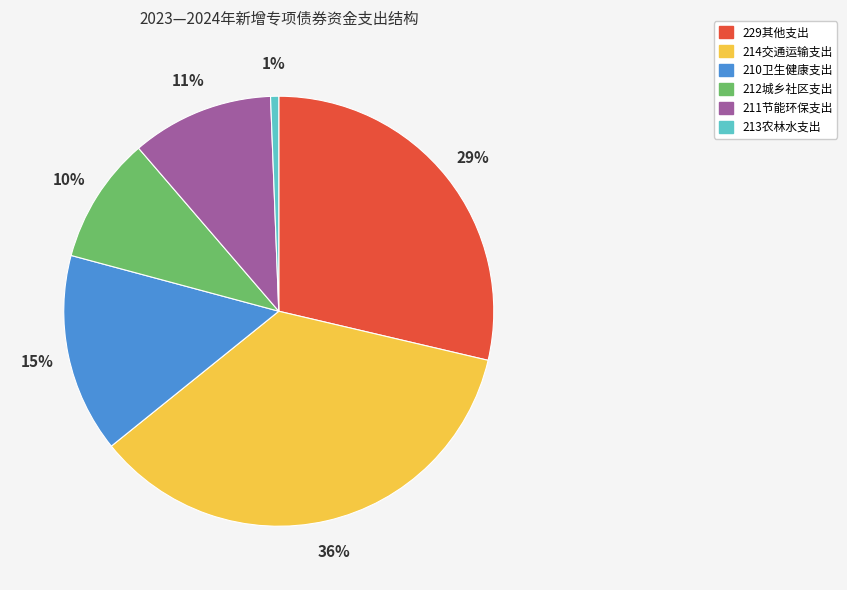

Which category has the smallest portion of the pie?

213农林水支出